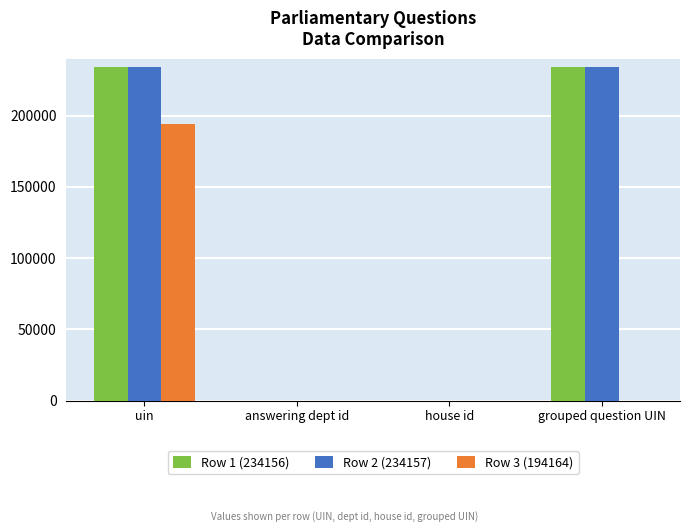

What is the total value across all series at answering dept id?

51